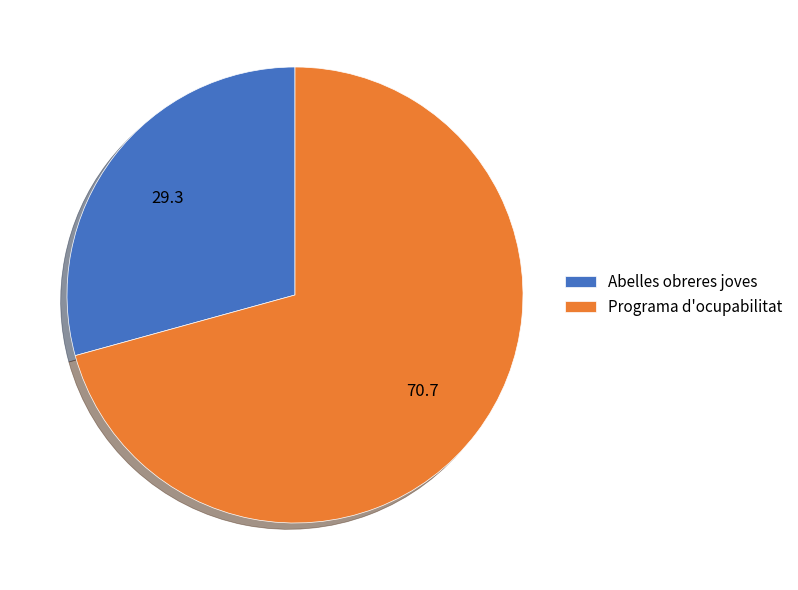

What is the largest slice in the pie chart?

Programa d'ocupabilitat